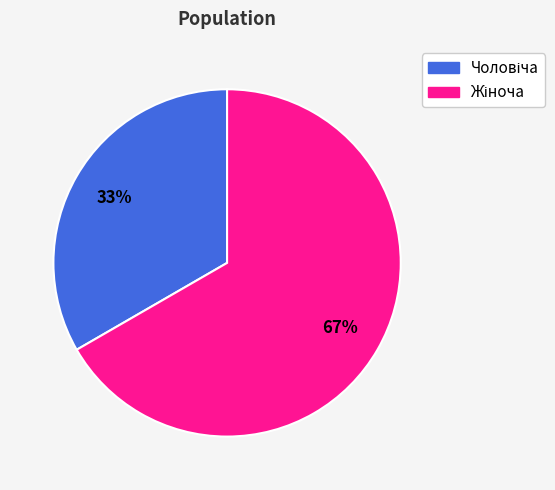

How many segments does this pie chart have?

2